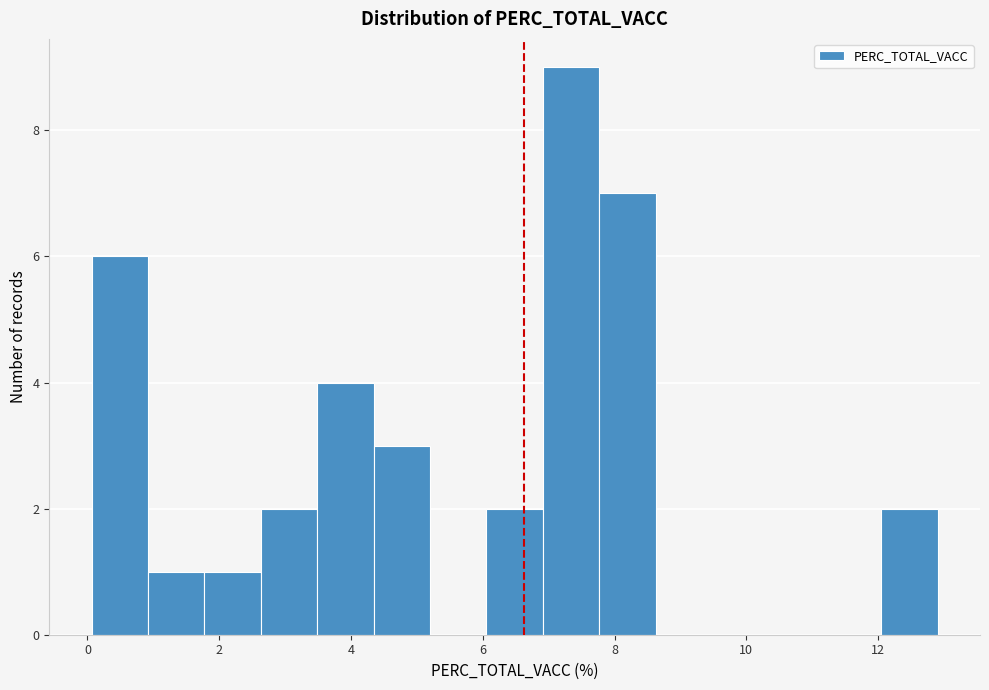

Which range on the x-axis has the tallest bar?

7.0 to 7.8